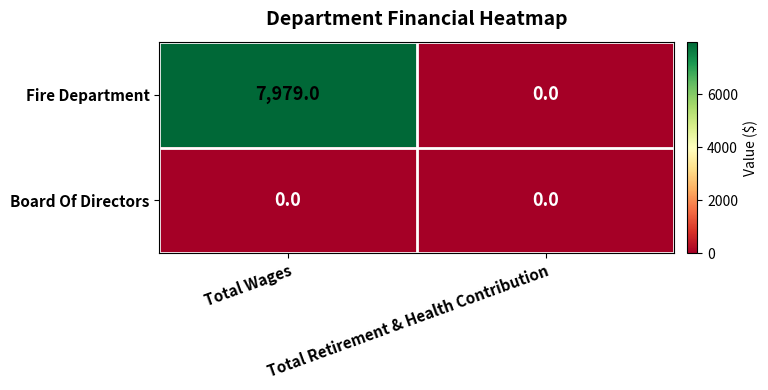

What is the greatest value displayed?

7979